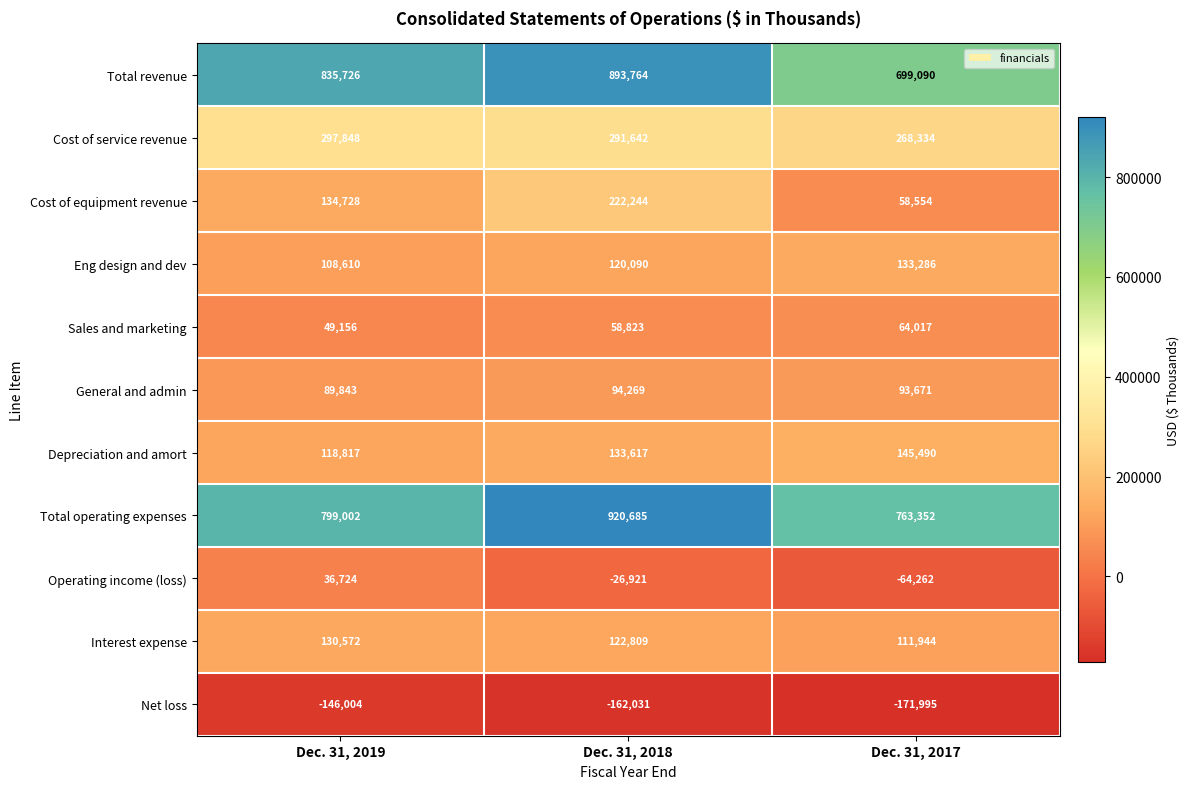

Is it true that Cost of service revenue equals 297848 at Dec. 31, 2019?

True